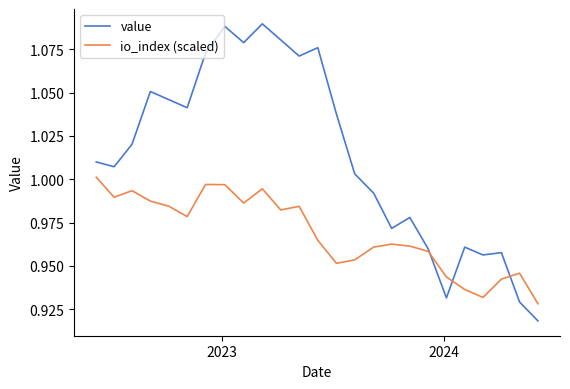

Which series has the largest total across all categories?

value